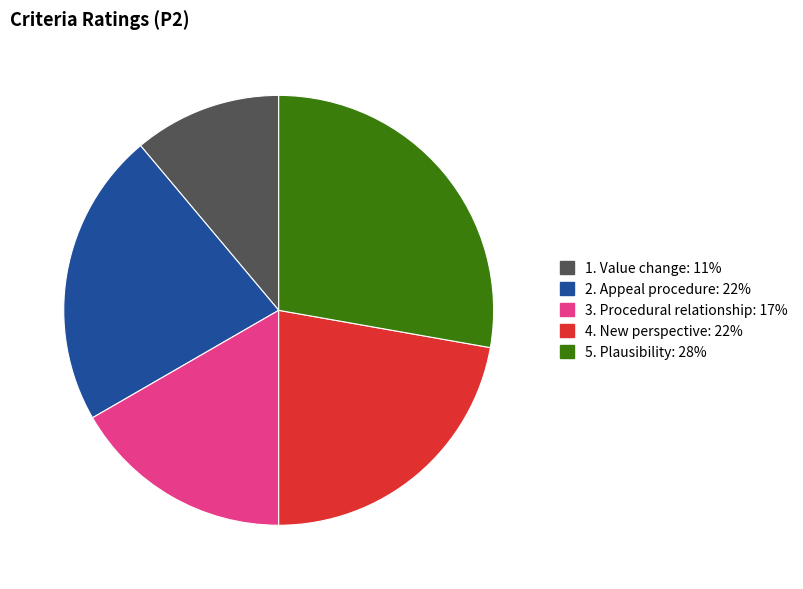

Combined, do 1. Value change: 11% and 3. Procedural relationship: 17% account for over 50%?

No